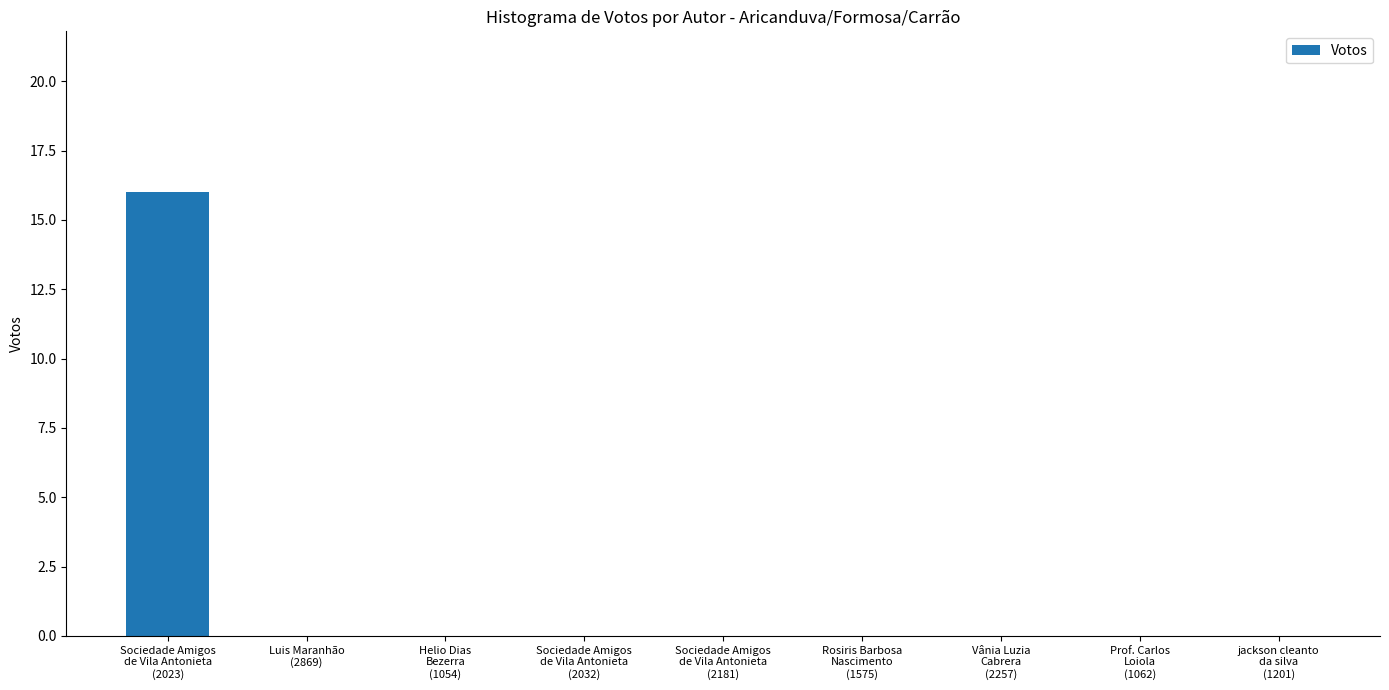

The chart shows a value of 5 at Vânia Luzia
Cabrera
(2257). True or false?

False